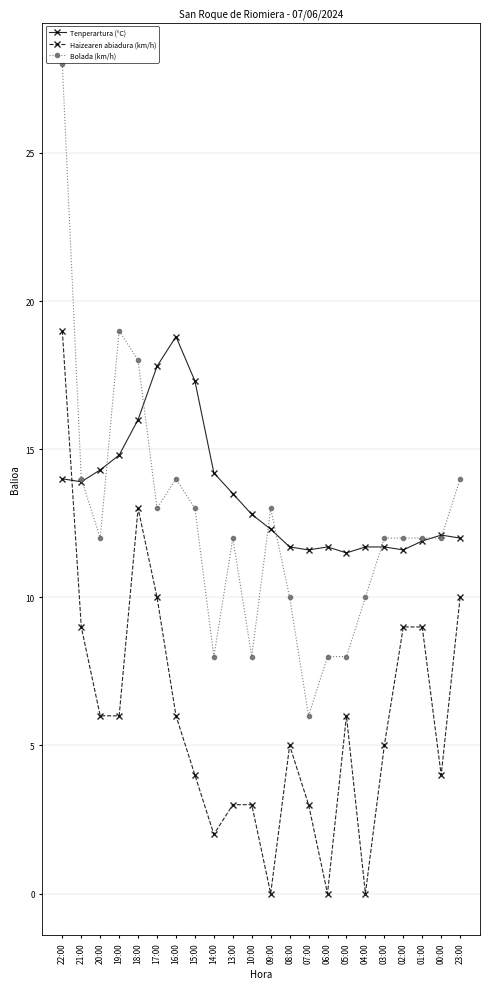

What is the spread (max minus min) of values at 22:00?

14.0